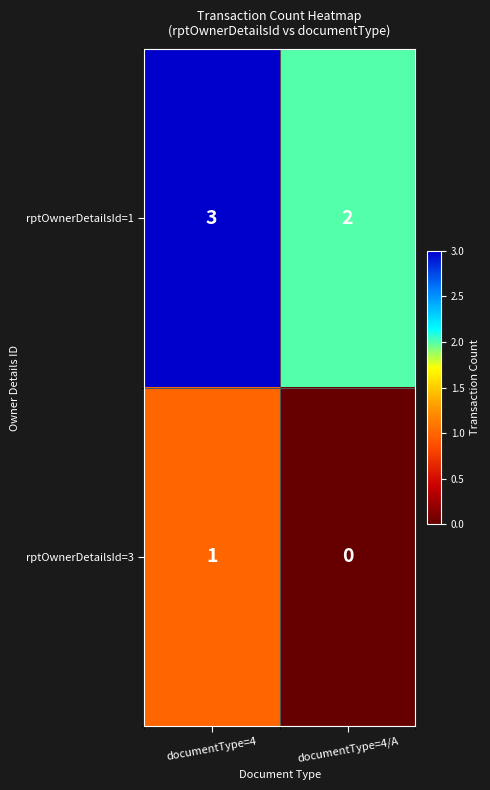

What is the maximum value shown in the chart?

3